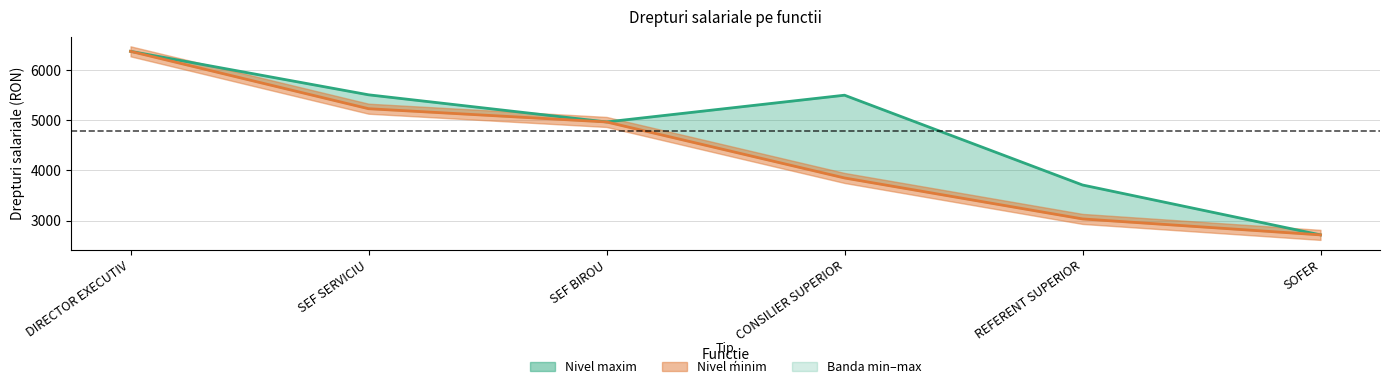

True or false: Nivel minim has more than 1 points higher than both neighbors.

False